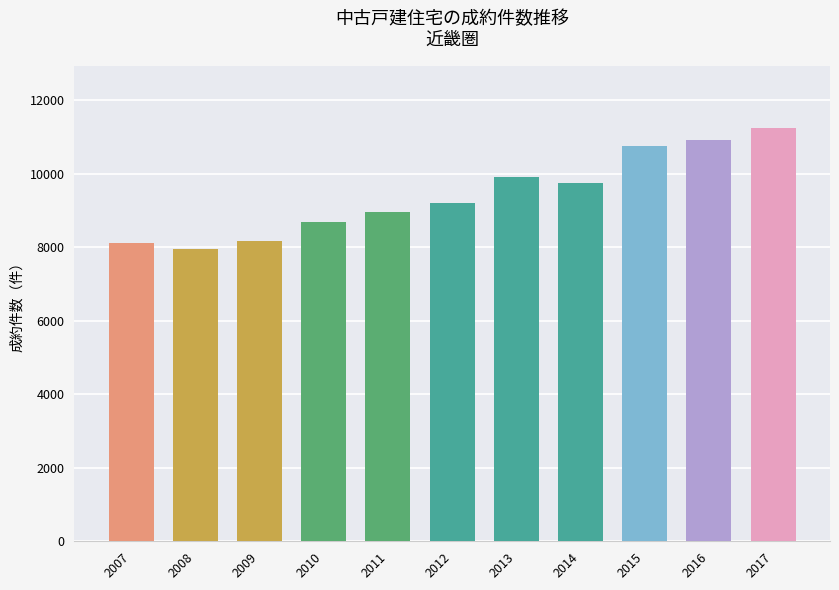

What is the sum of all values?

103747